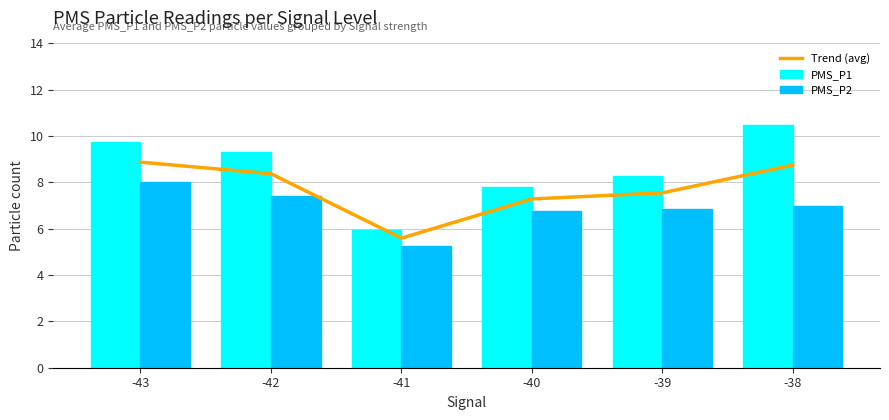

What is the minimum value shown in the chart?

5.2